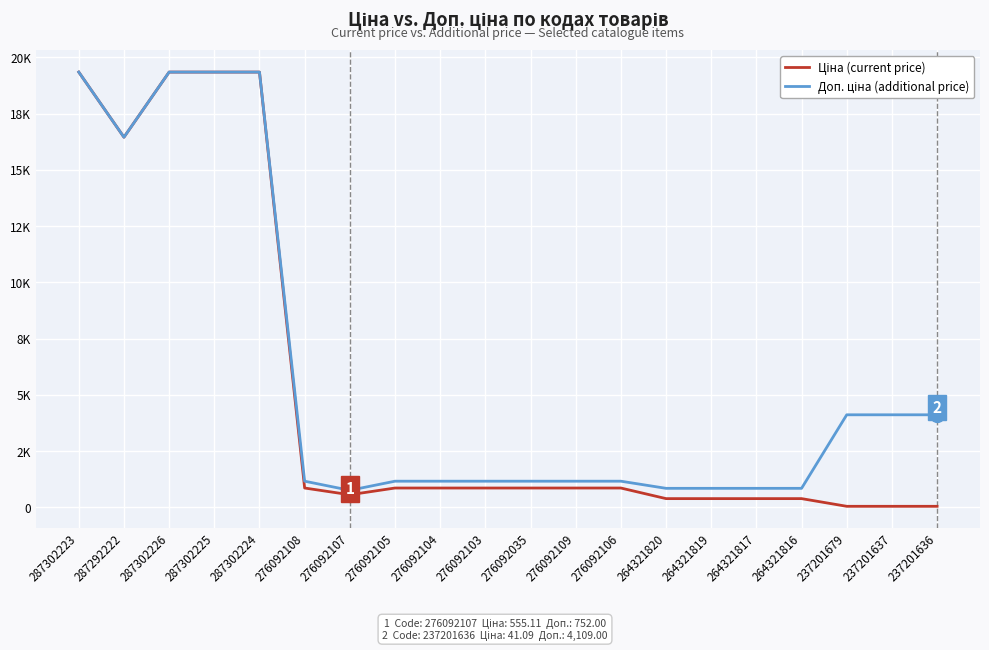

What is the value of the Доп. ціна (additional price) point at the 2nd from the left?

16448.2